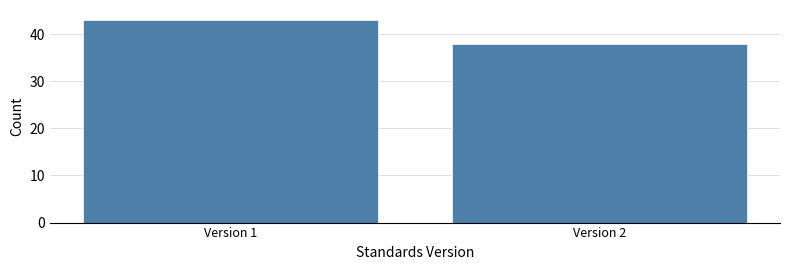

Reading left to right, transcribe all the data shown in this chart.

Version 1=43	Version 2=38